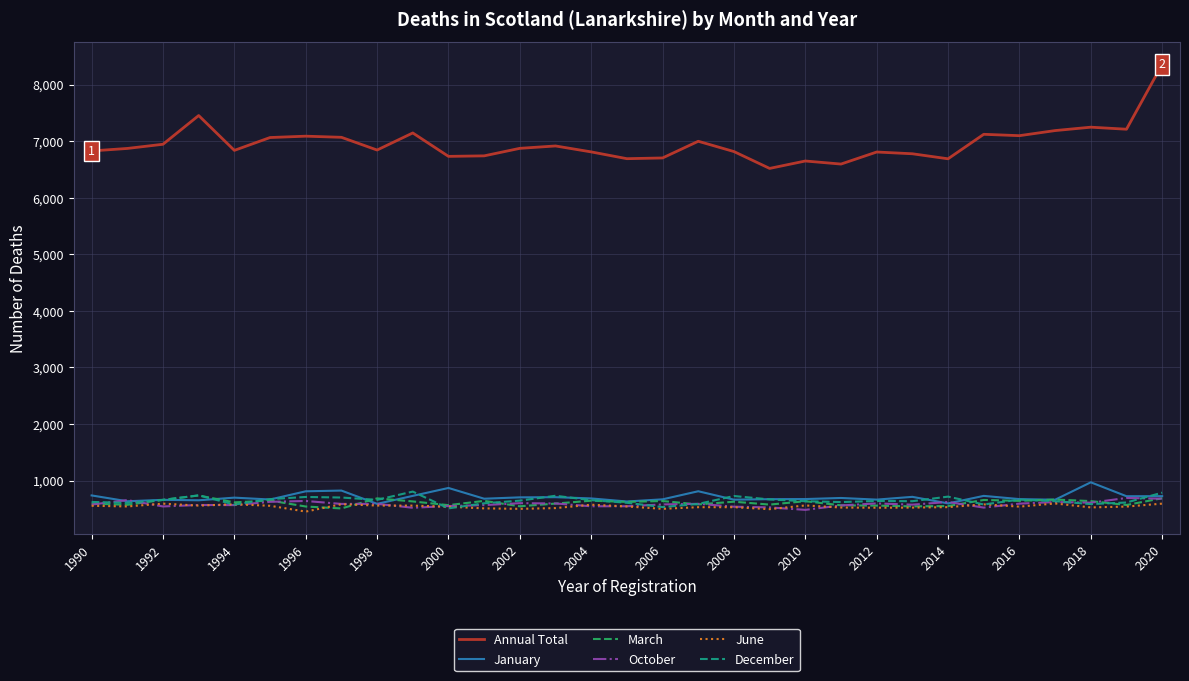

What is the lowest value of the October series?

481